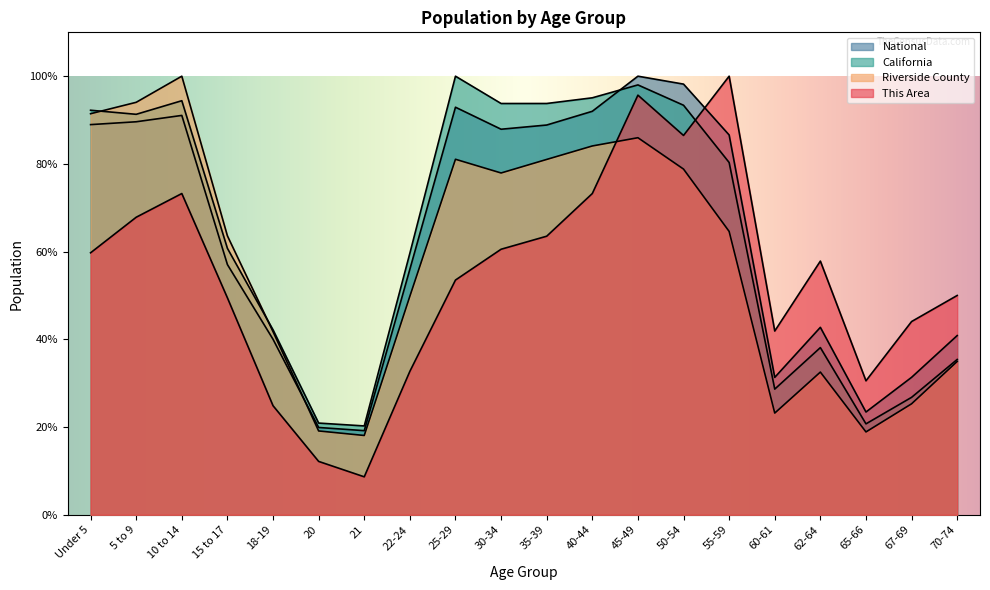

Where does the Riverside County series first go above 64?

Under 5